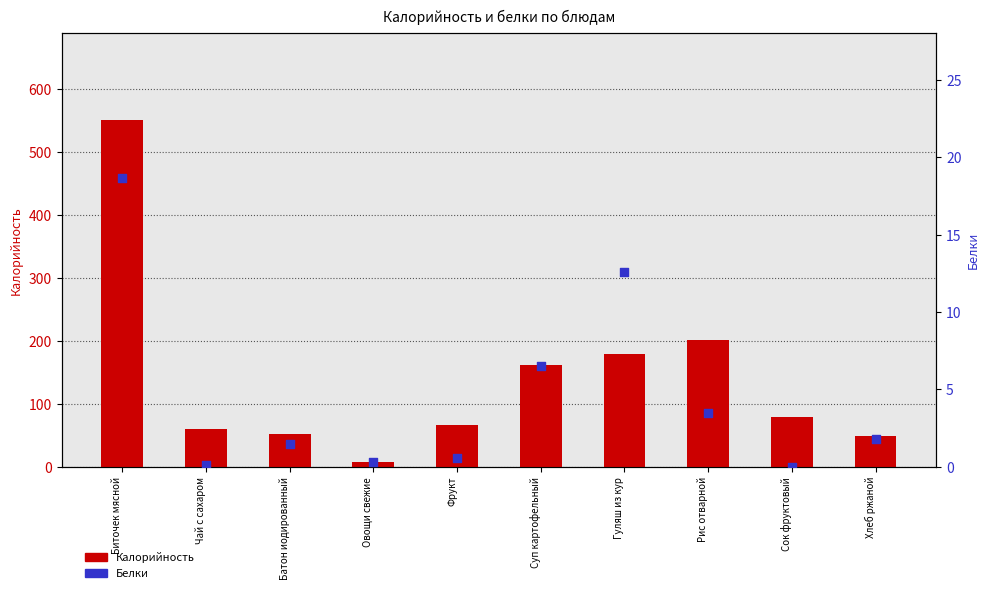

Which series reaches the minimum Y coordinate?

Белки